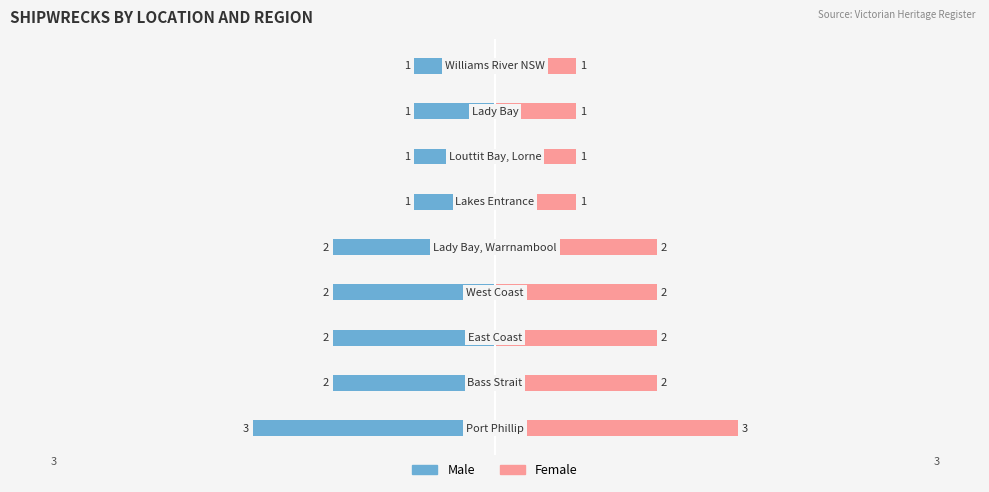

Which series has the largest total across all categories?

Female